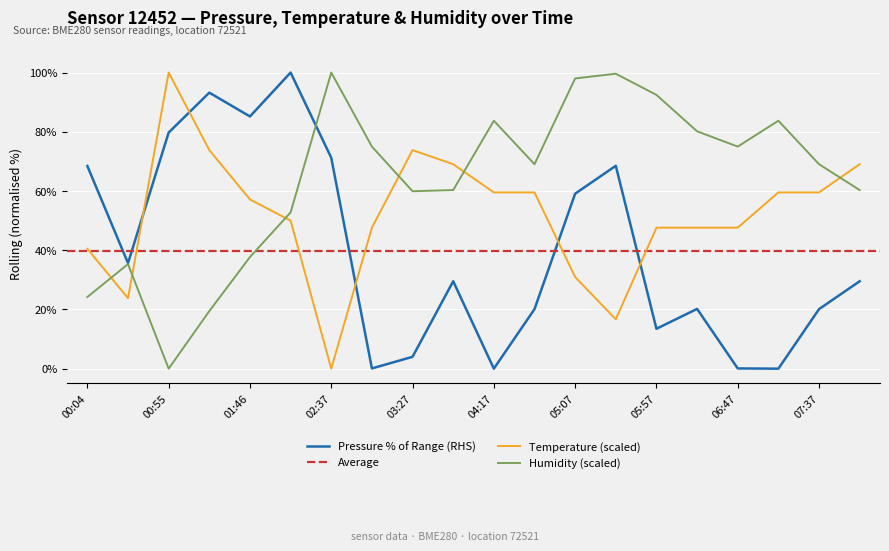

Which series has the widest spread of values?

pressure